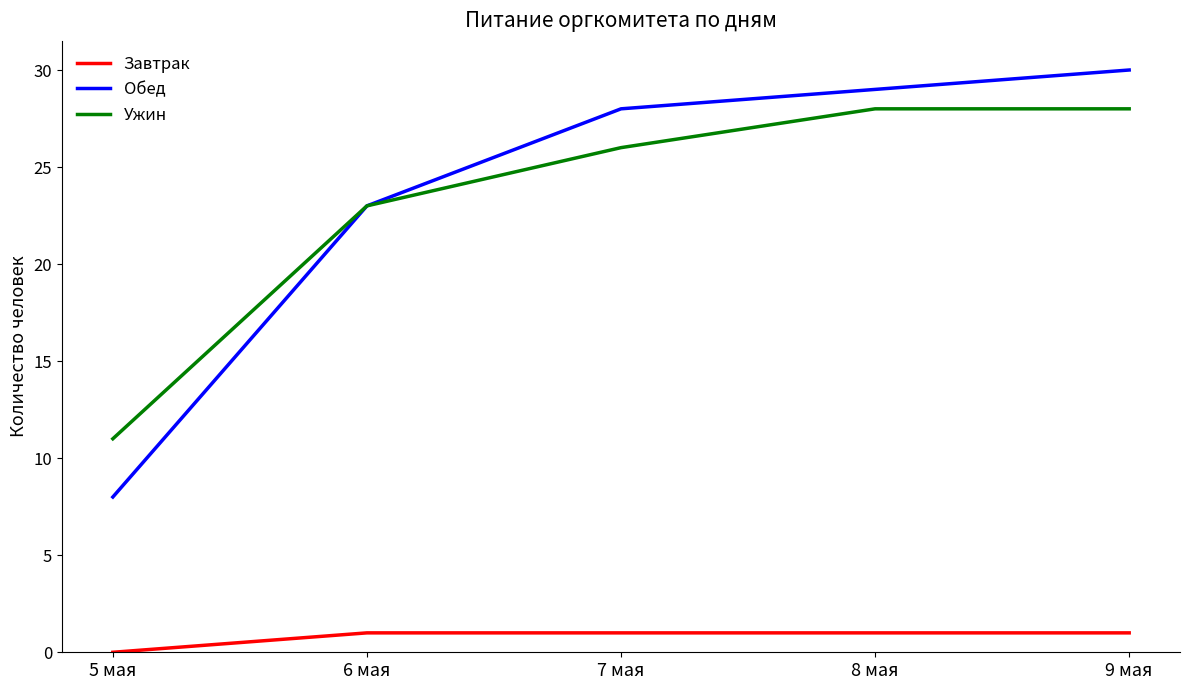

Count the number of categories in the chart.

5